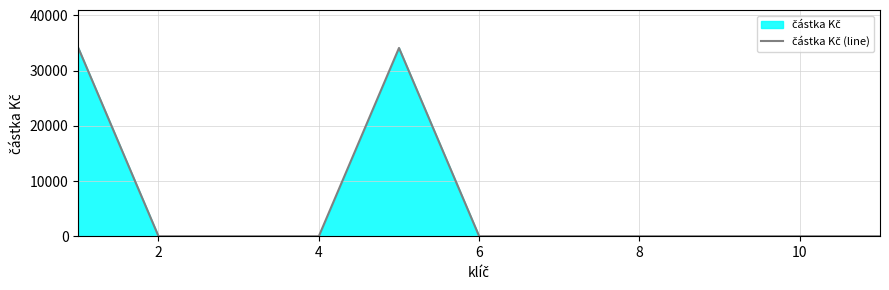

What is the difference between the maximum and minimum values?

34100